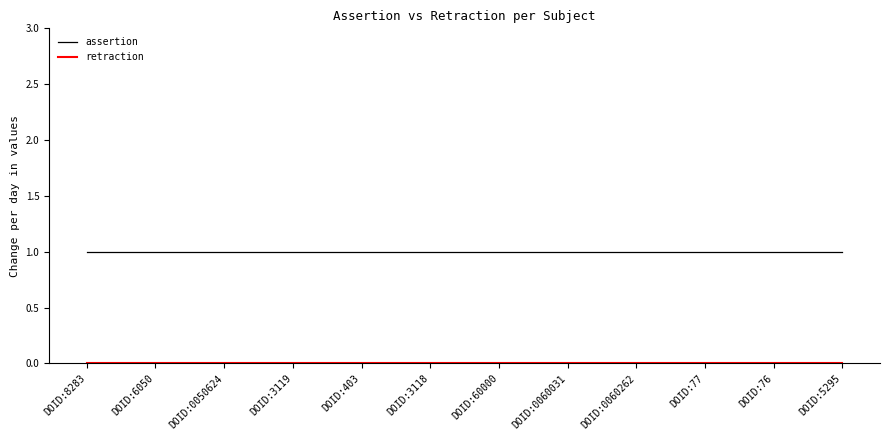

What position from the right is DOID:5295?

1